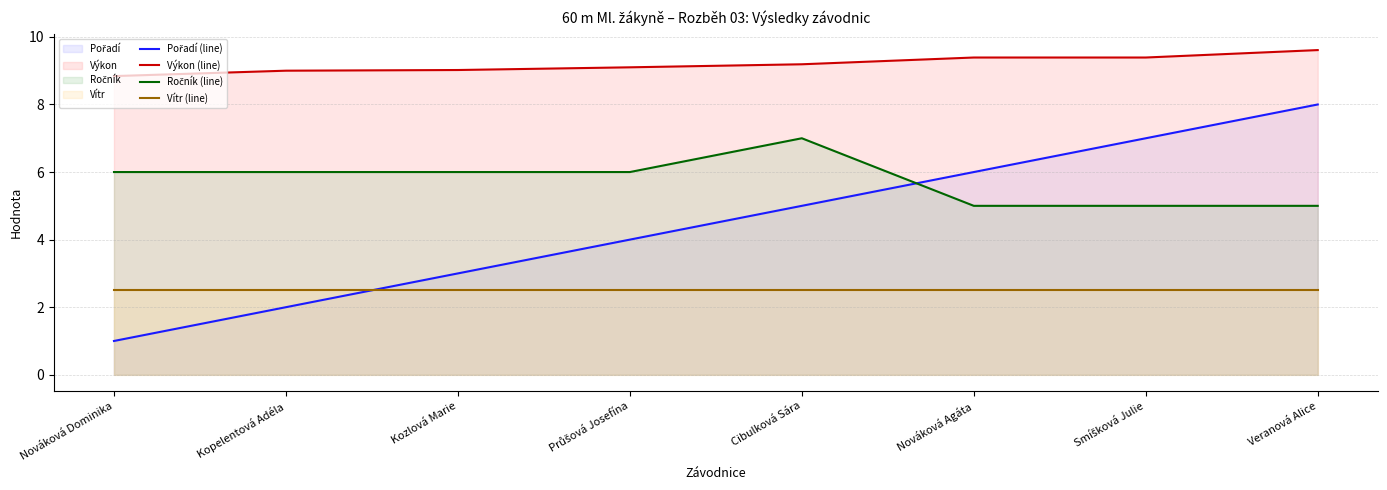

Is it true that Vítr (line) equals 2.5 at Kopelentová Adéla?

True